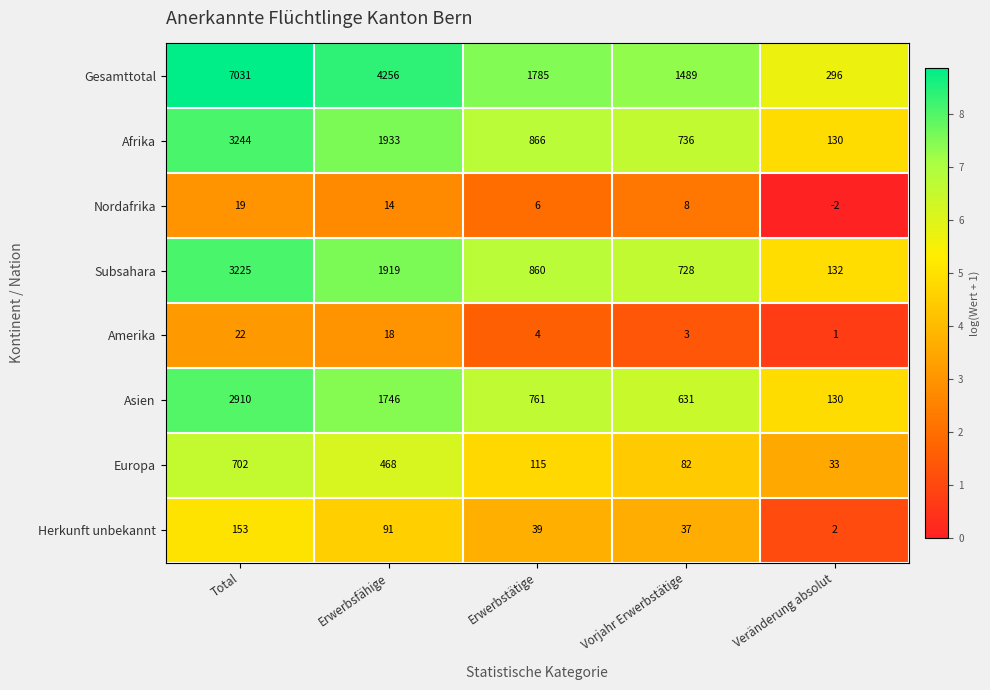

True or false: Nordafrika has a value of 6 at Erwerbstätige.

True